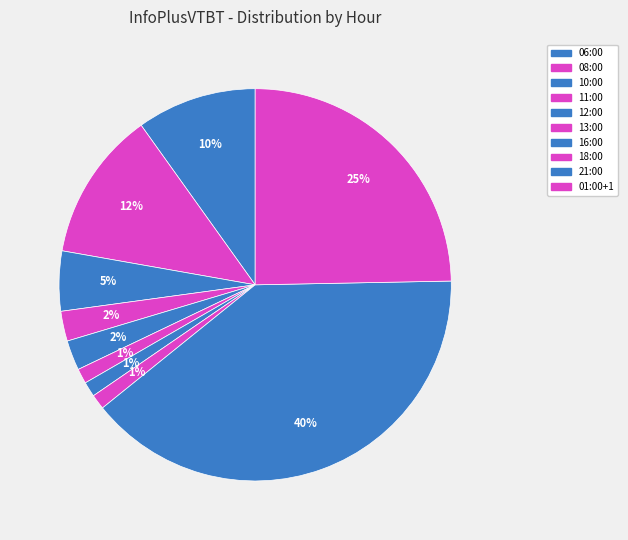

What is the ratio of the value at 21:00 to the value at 08:00?

3.2